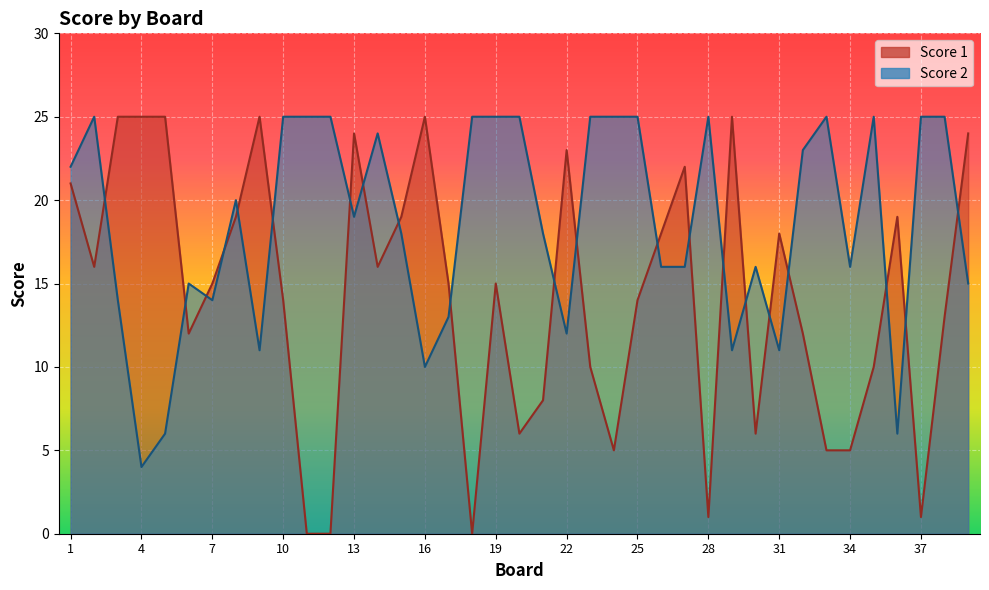

What is the difference between the second highest and second lowest values in the Score 2 series?

19